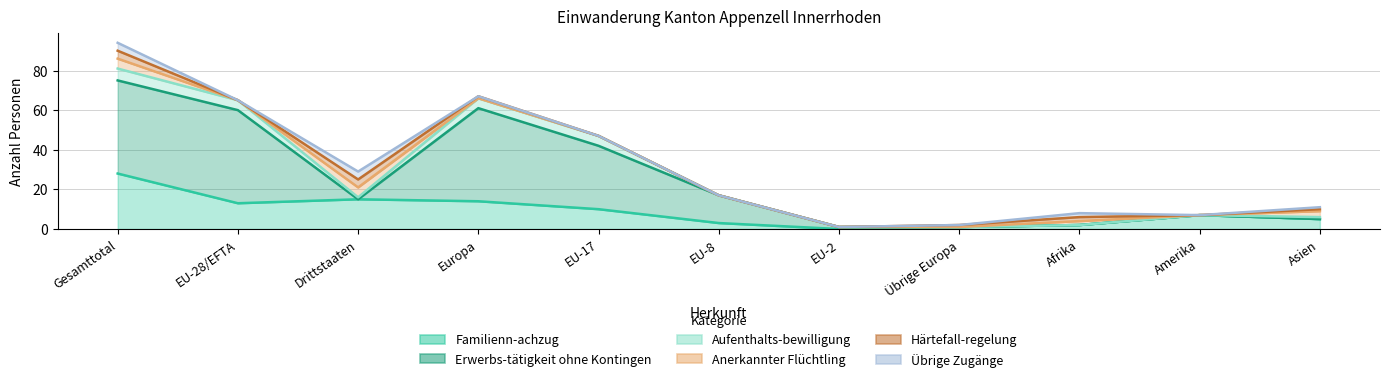

How many data points in Anerkannter Flüchtling are above 17?

5